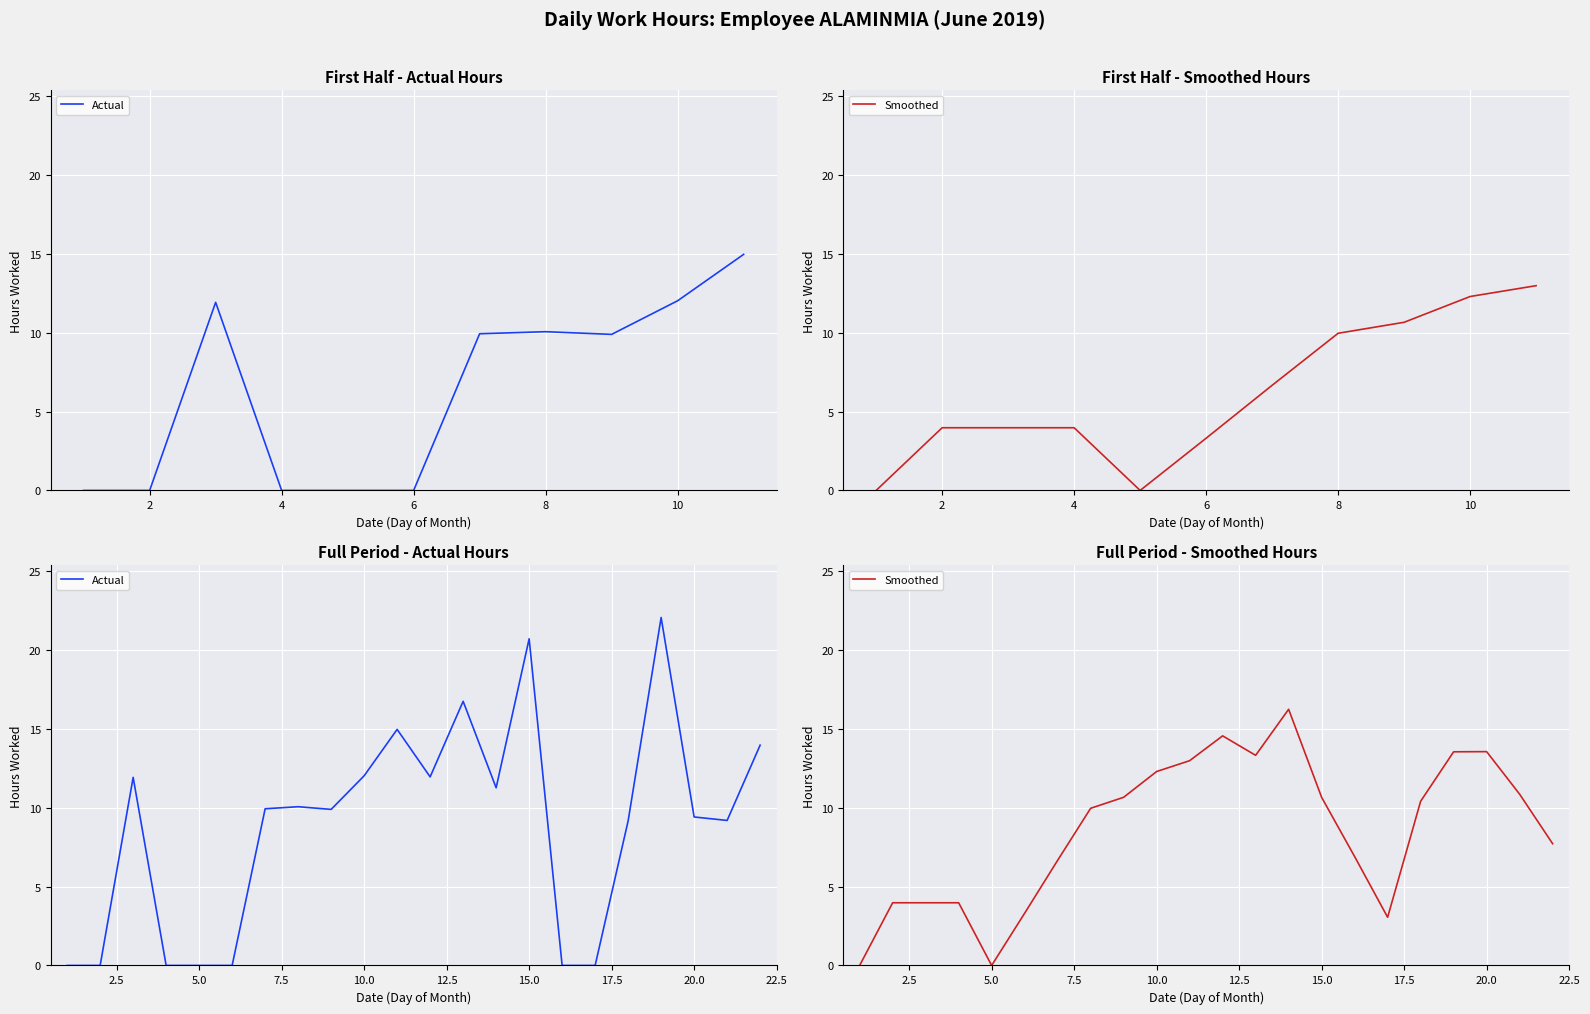

How many intersections are there between Smoothed and Actual?

13